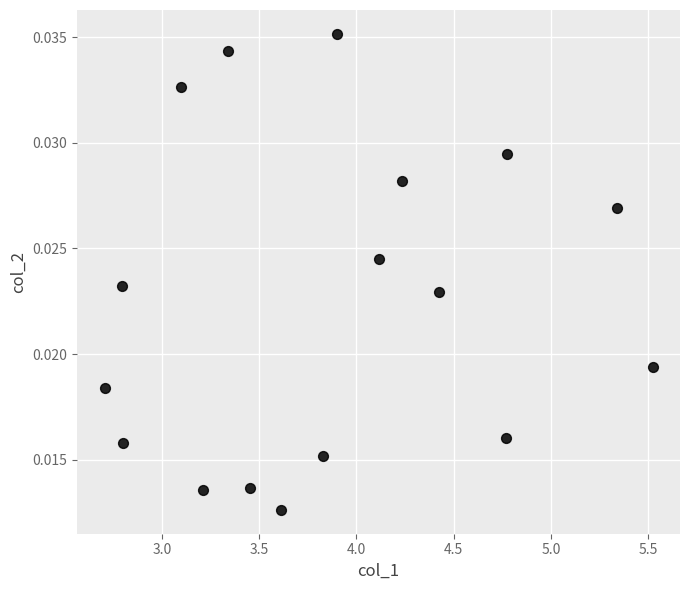

What is the range of X values (max minus min)?

2.8